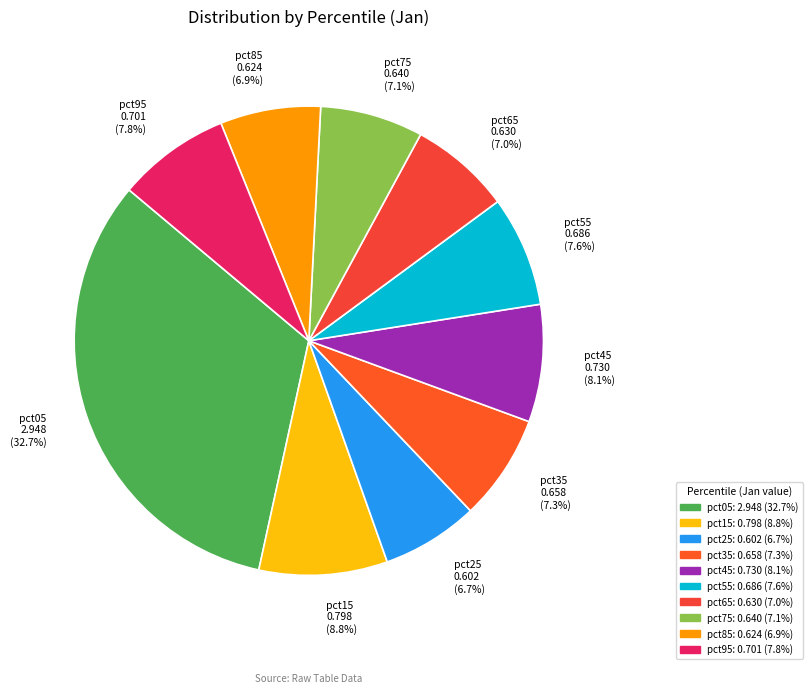

Which category has the biggest portion of the pie?

pct05